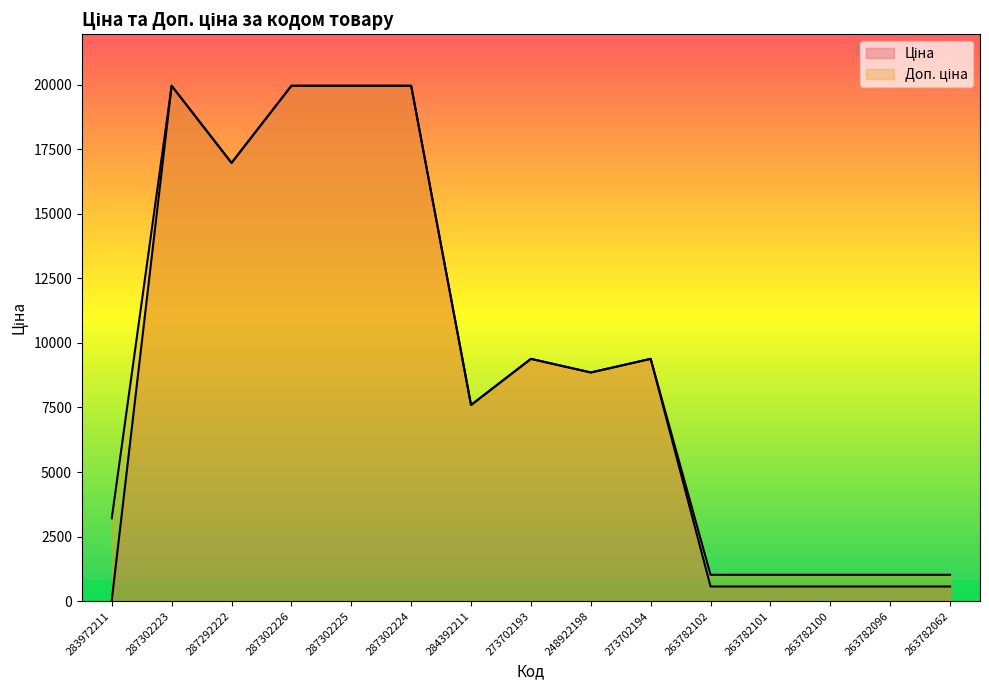

True or false: Доп. ціна and Ціна intersect in this chart.

False